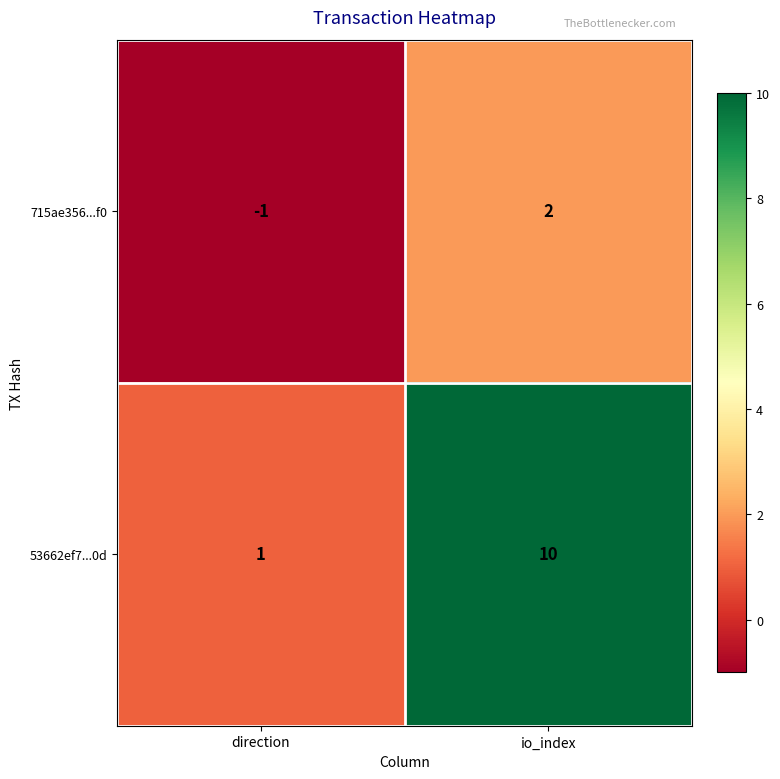

What is the spread (max minus min) of values at io_index?

8